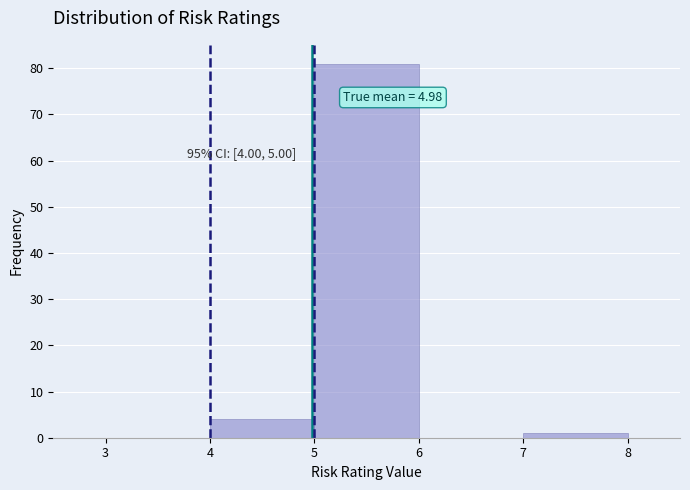

Which range on the x-axis has the tallest bar?

5 to 6